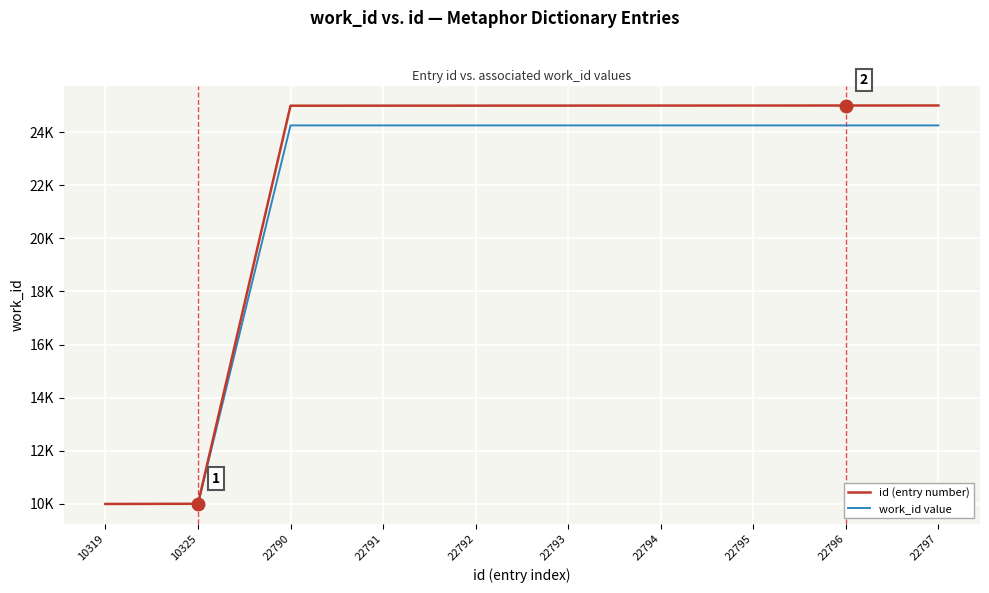

Rank the series by their maximum value, from lowest to highest.

work_id value, id (entry number)